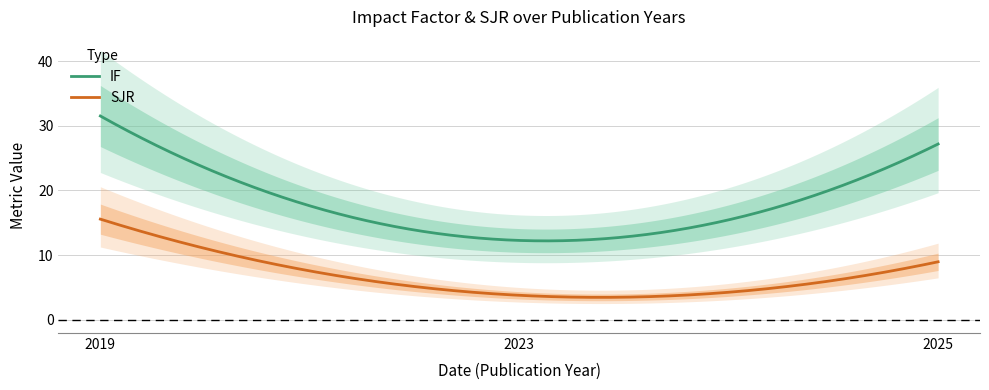

What is the total value across all series at 2019?

47.1